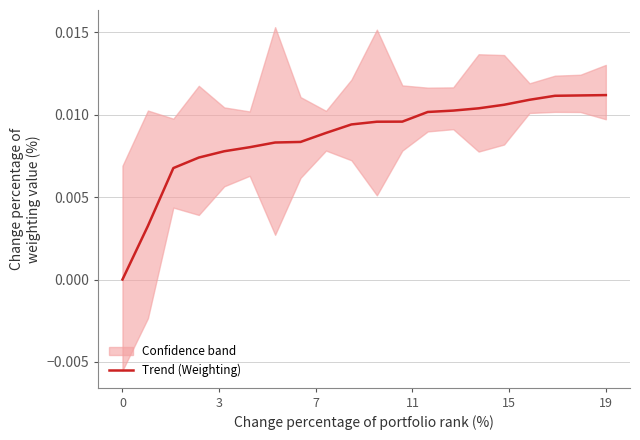

The Trend (Weighting) series shows -0.0 at 0. True or false?

True